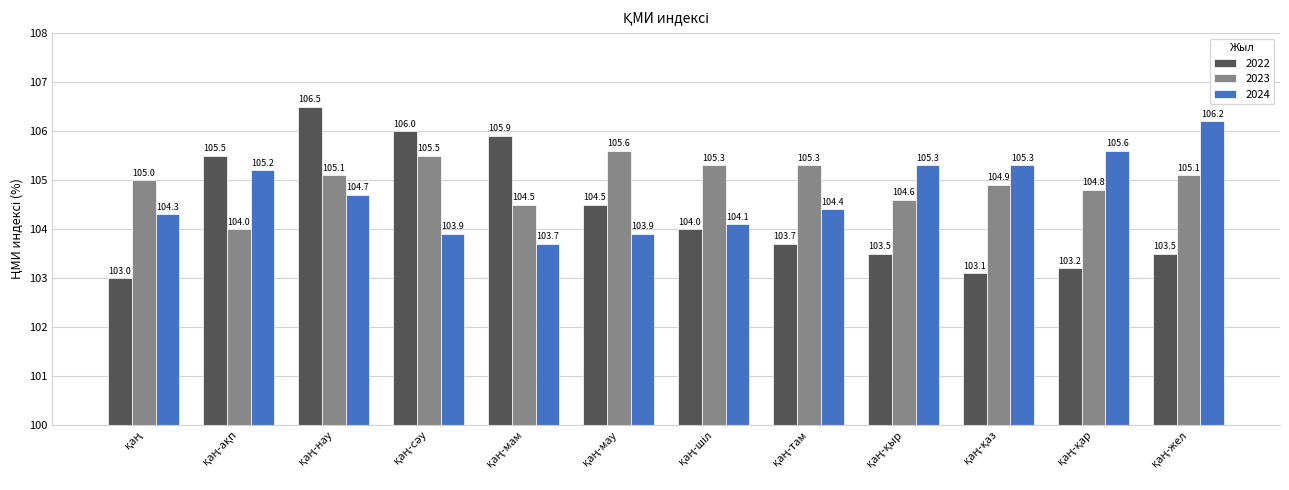

List the series in order of their overall mean, lowest first.

2022, 2024, 2023